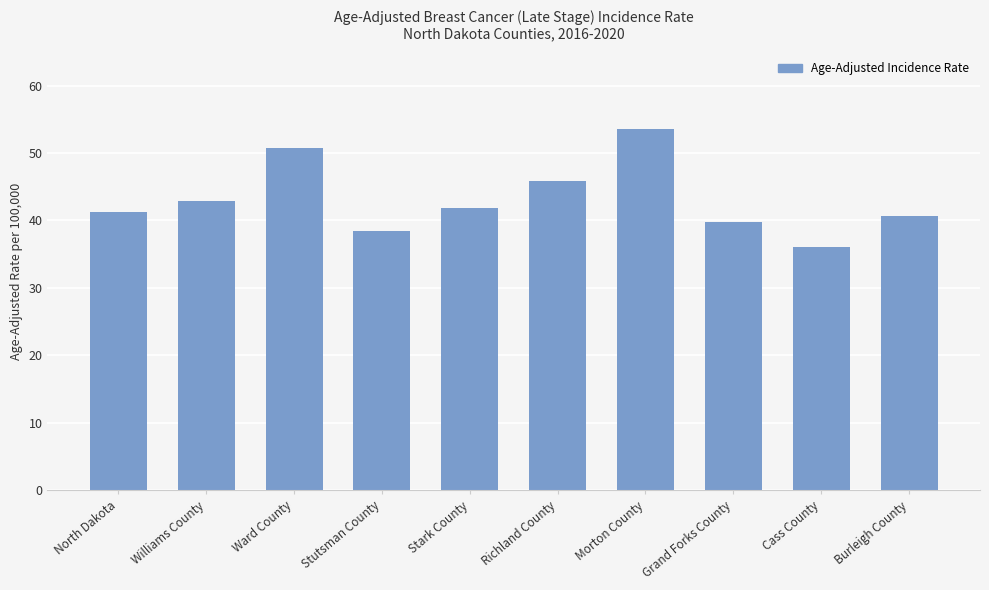

Is it true that the value at Ward County is 50.7?

True